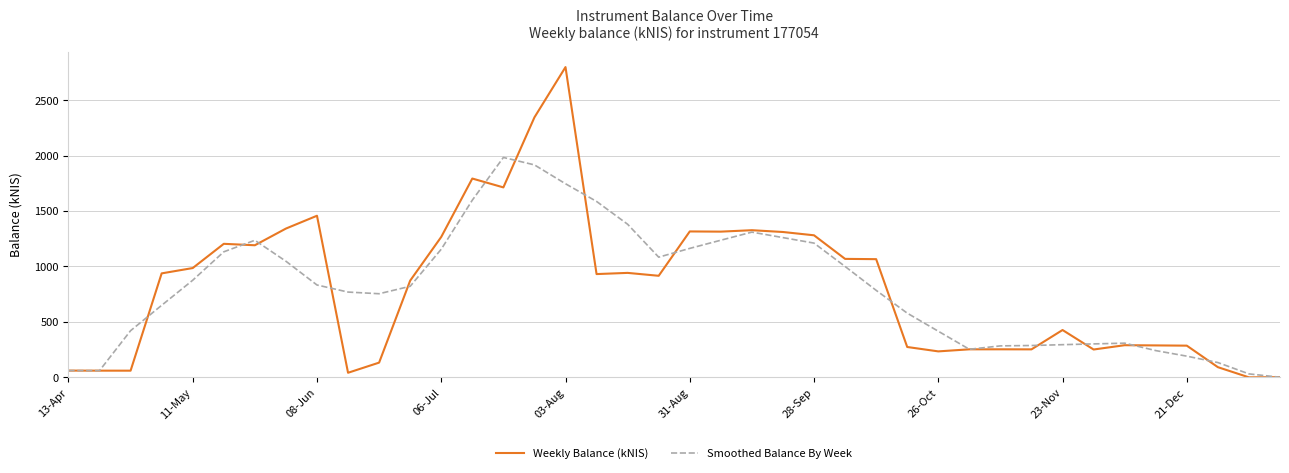

Which series has the widest spread of values?

Weekly Balance (kNIS)